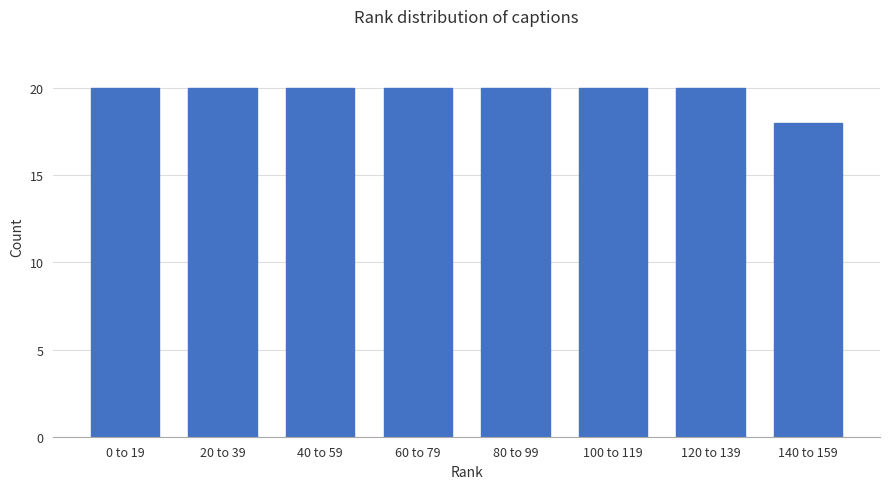

Reading left to right, list all the values displayed in this chart.

0 to 19=20	20 to 39=20	40 to 59=20	60 to 79=20	80 to 99=20	100 to 119=20	120 to 139=20	140 to 159=18